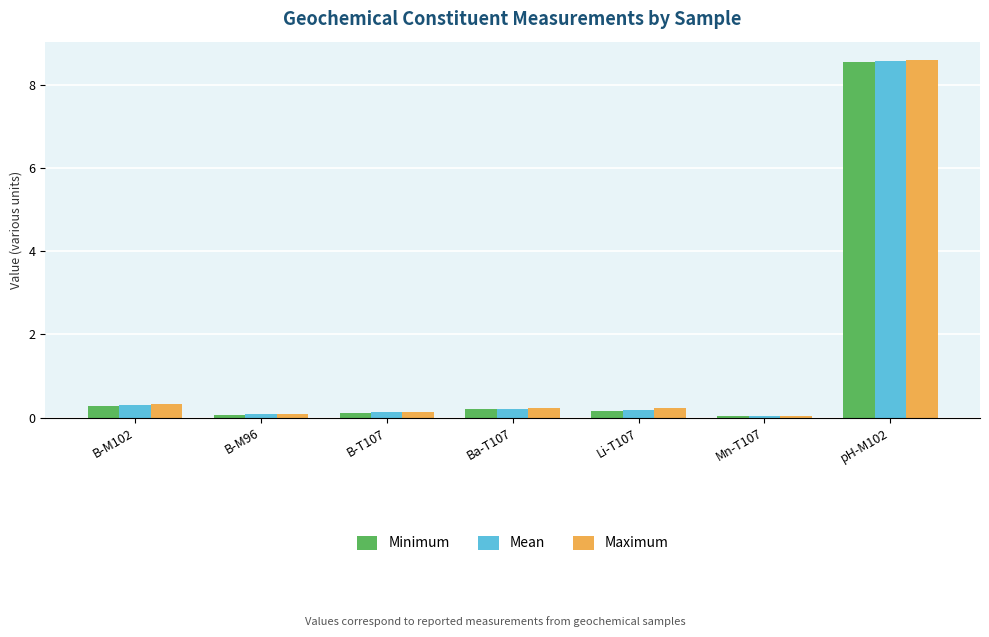

Which series has the widest spread of values?

Maximum